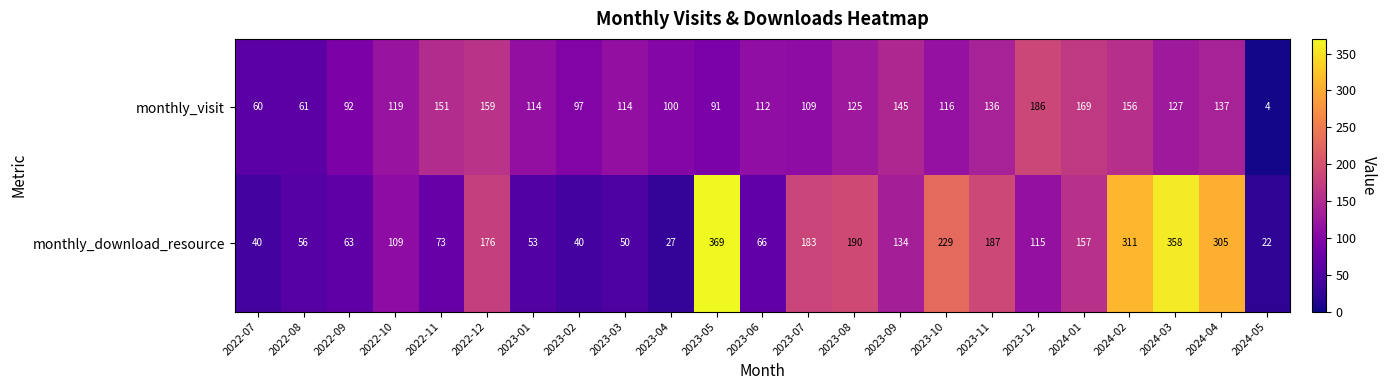

Where does the monthly_visit series first go above 116?

2022-10